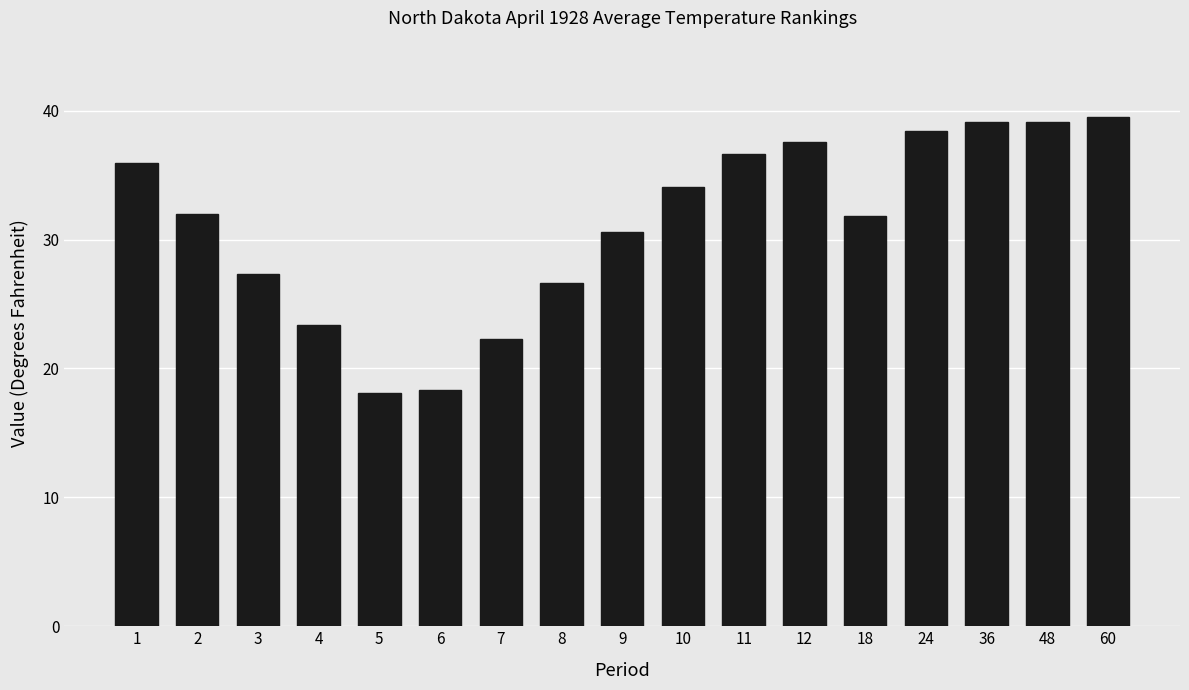

What is the minimum value shown in the chart?

18.1